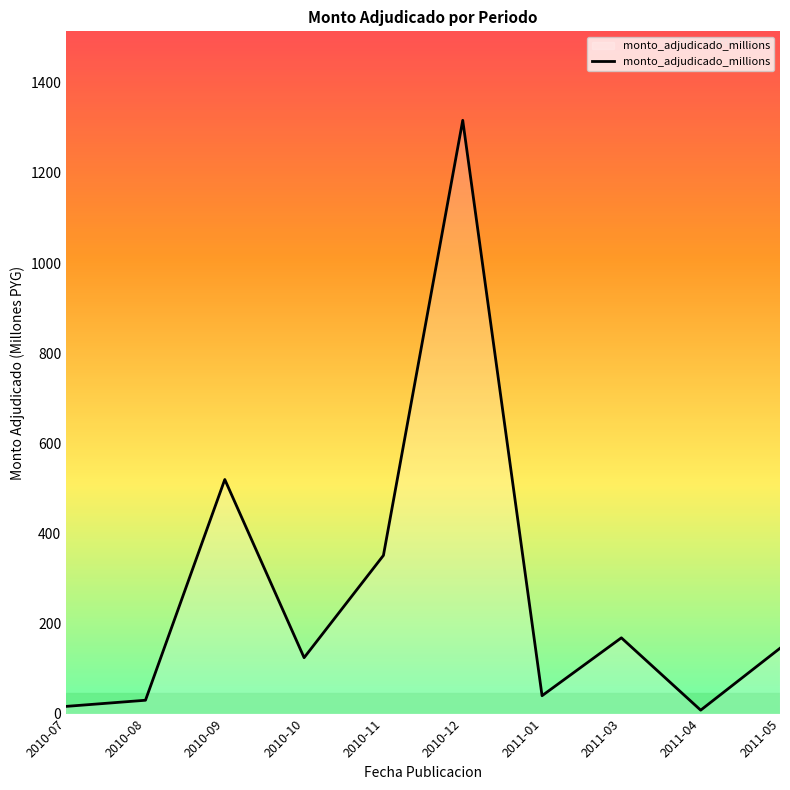

Which has a higher value, 2011-05 or 2010-09?

2010-09